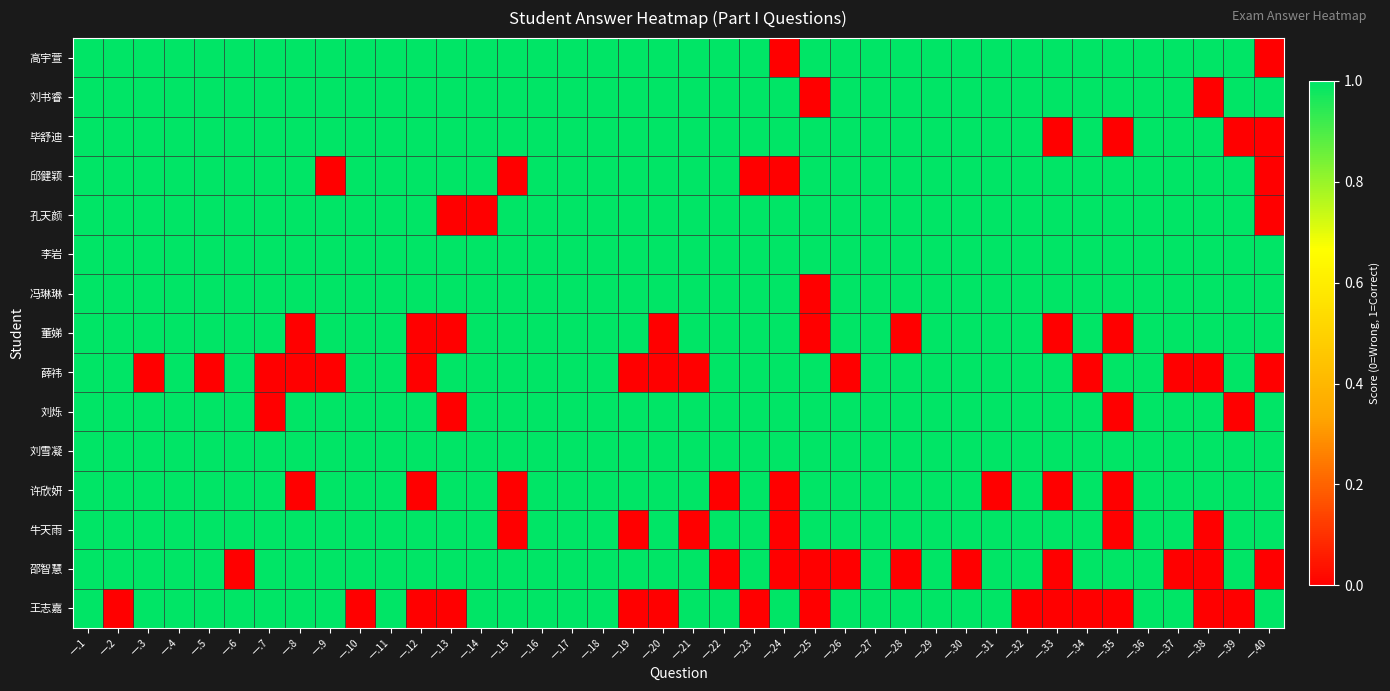

At how many categories does at least one series exceed 0?

40